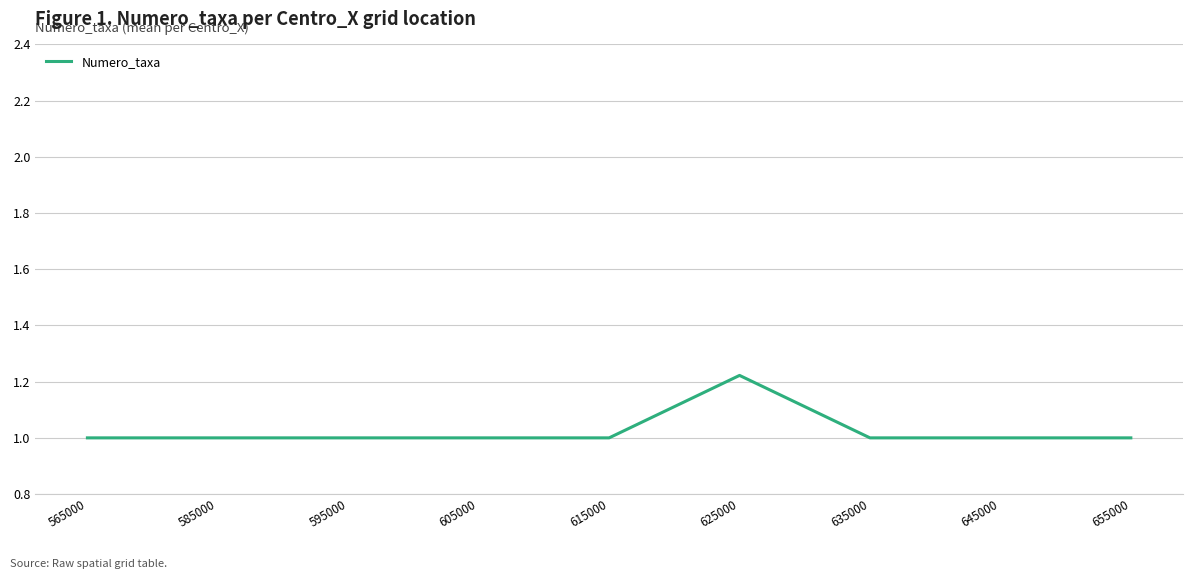

How many lines are shown in the chart?

1